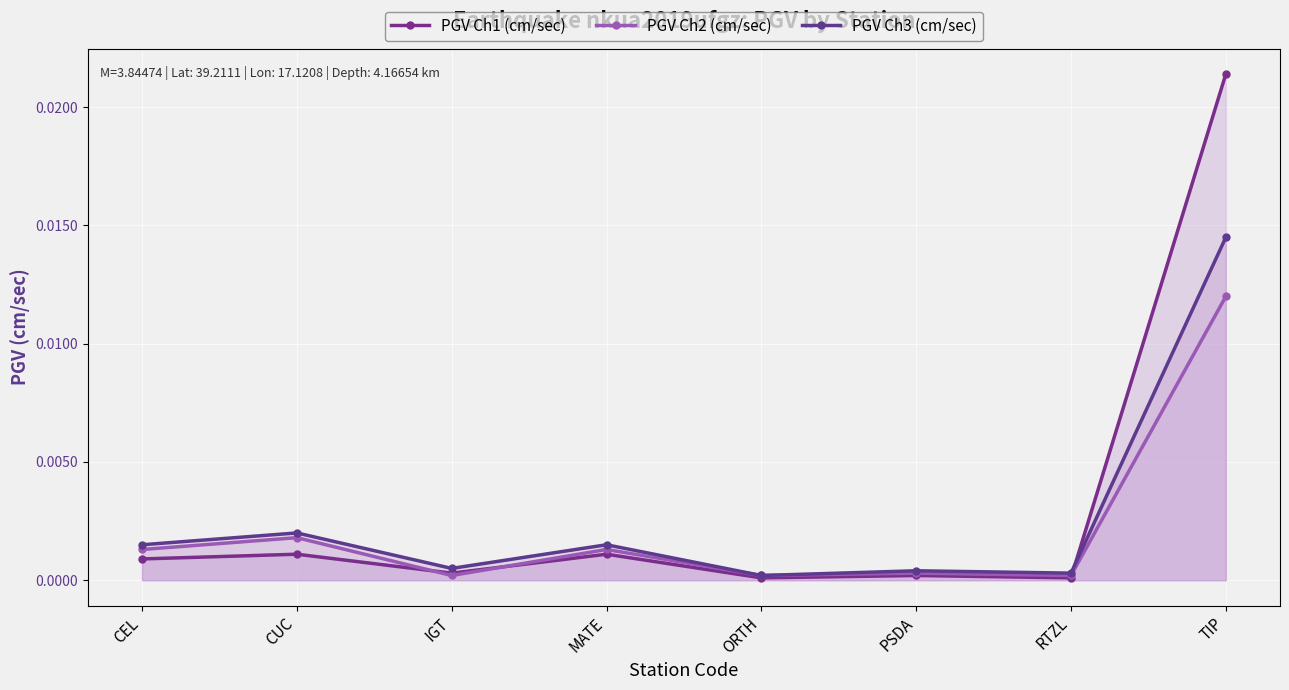

Is it true that PGV Ch3 (cm/sec) equals 0.0 at RTZL?

True